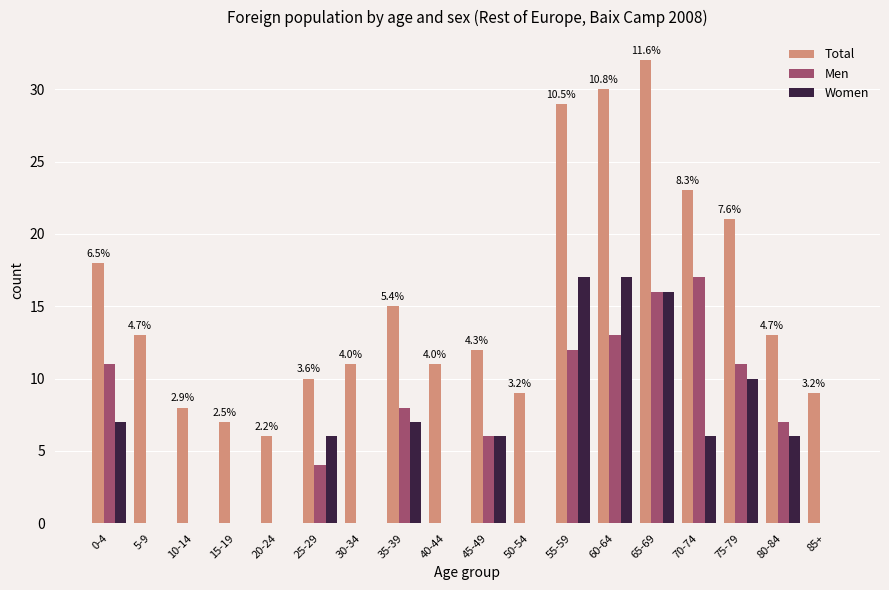

Reading left to right, transcribe all the data shown in this chart.

Total: 0-4=18	5-9=13	10-14=8	15-19=7	20-24=6	25-29=10	30-34=11	35-39=15	40-44=11	45-49=12	50-54=9	55-59=29	60-64=30	65-69=32	70-74=23	75-79=21	80-84=13	85+=9
Men: 0-4=11	5-9=0	10-14=0	15-19=0	20-24=0	25-29=4	30-34=0	35-39=8	40-44=0	45-49=6	50-54=0	55-59=12	60-64=13	65-69=16	70-74=17	75-79=11	80-84=7	85+=0
Women: 0-4=7	5-9=0	10-14=0	15-19=0	20-24=0	25-29=6	30-34=0	35-39=7	40-44=0	45-49=6	50-54=0	55-59=17	60-64=17	65-69=16	70-74=6	75-79=10	80-84=6	85+=0